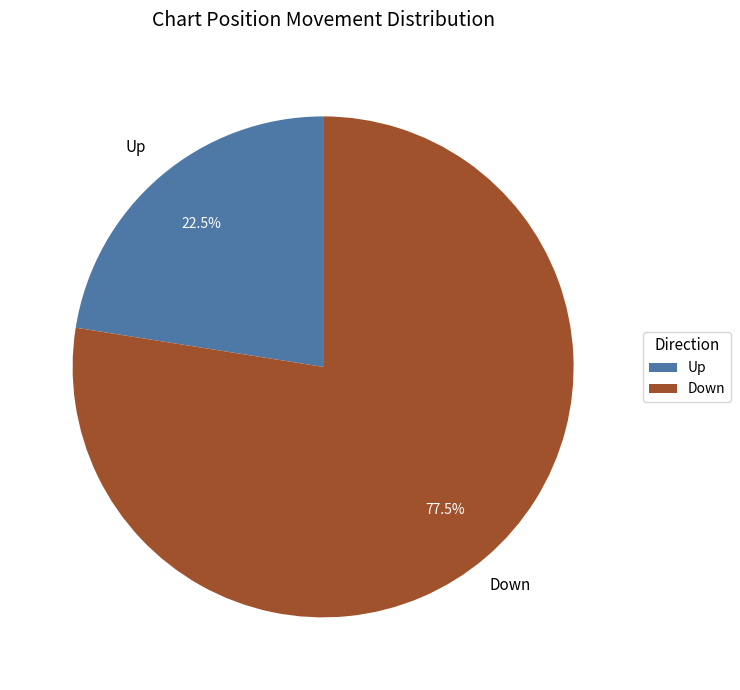

What is the ratio of the value at Down to the value at Up?

3.4